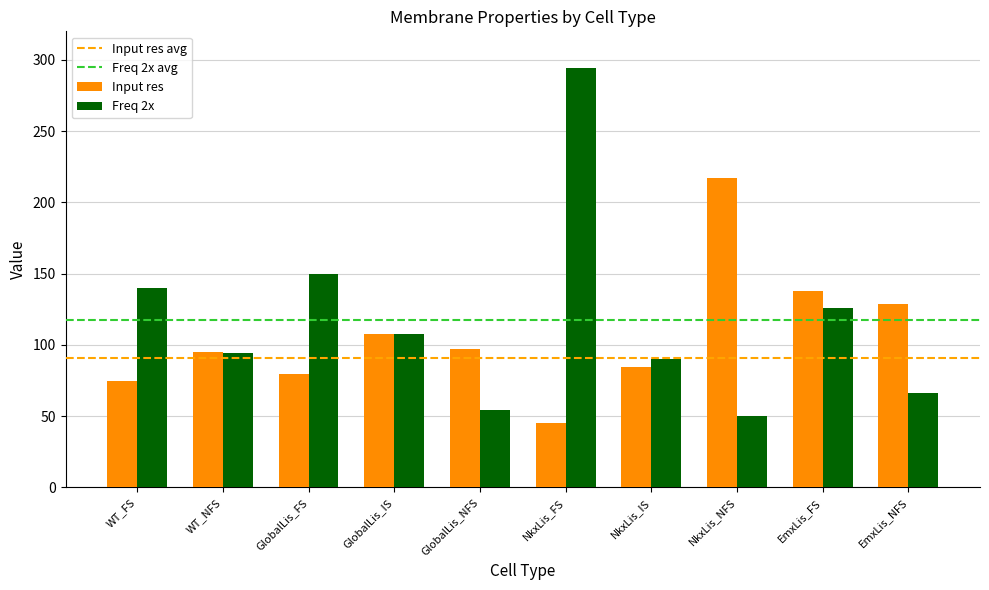

Rank the series at EmxLis_NFS from highest to lowest value.

Input res, Freq 2x